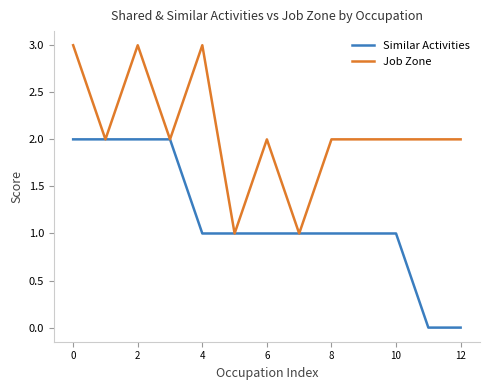

Rank the series by their maximum value, from highest to lowest.

Job Zone, Similar Activities